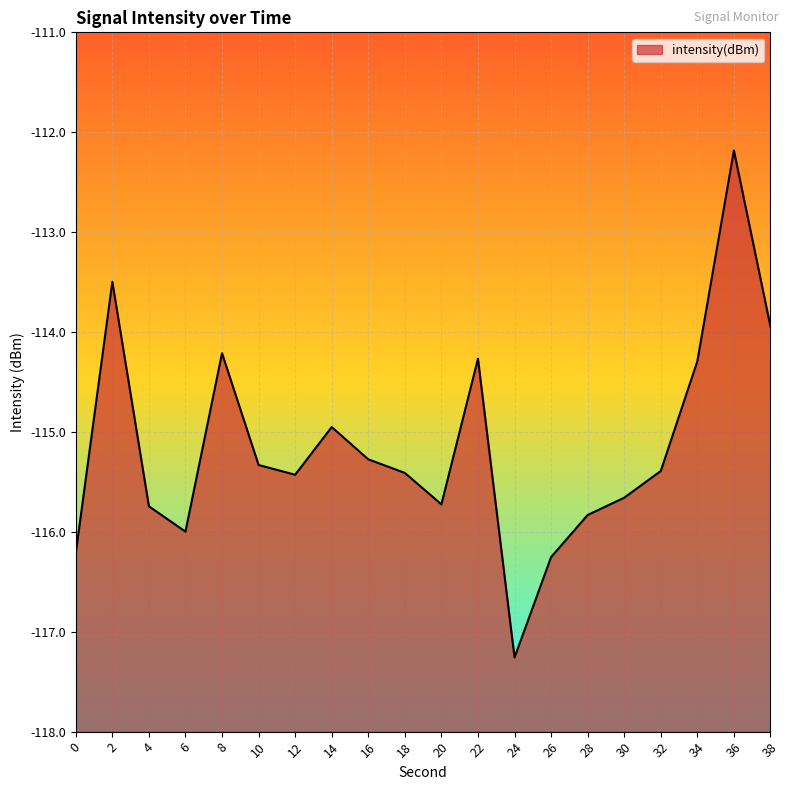

What is the minimum value shown in the chart?

-117.3